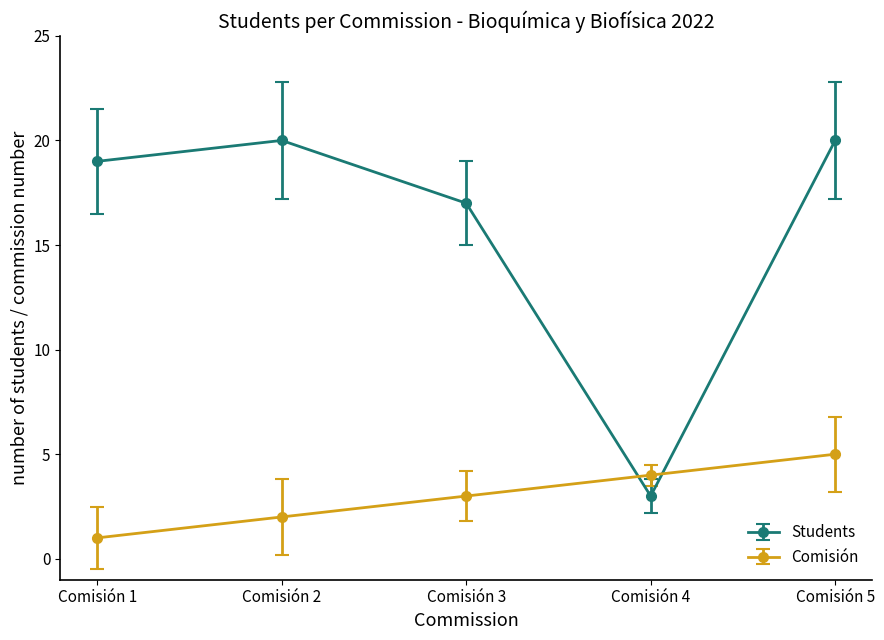

How many data points in Students are less than 19?

2